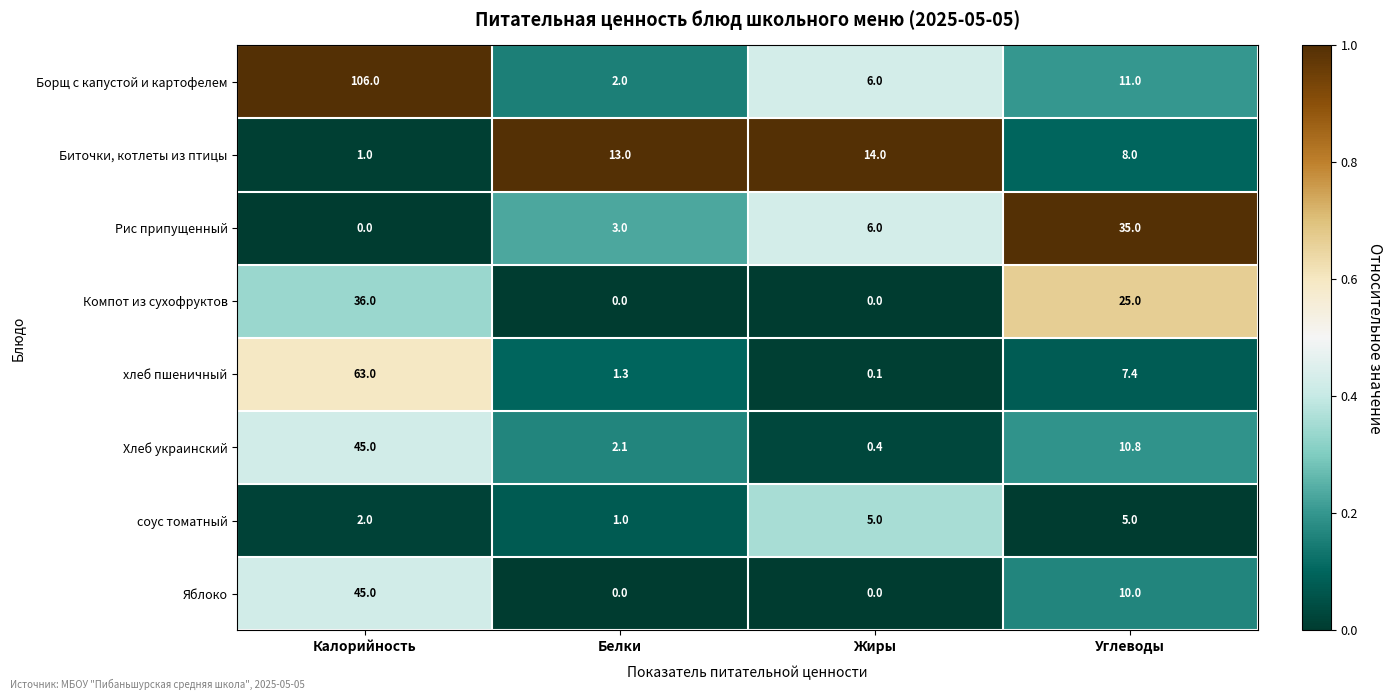

Which series has the widest spread of values?

Борщ с капустой и картофелем